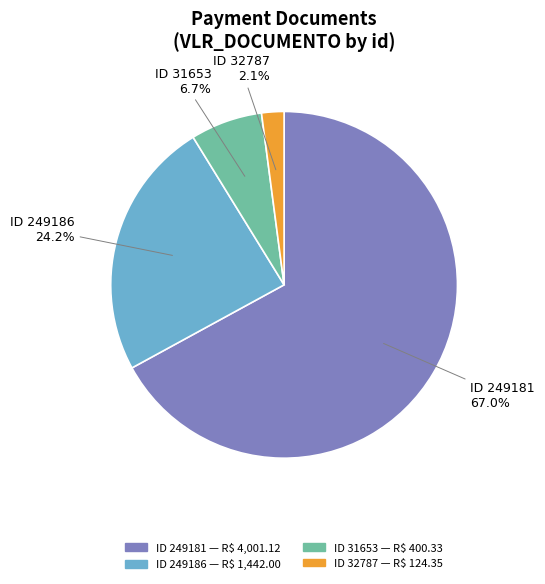

To the nearest percent, what is the average slice percentage?

25%